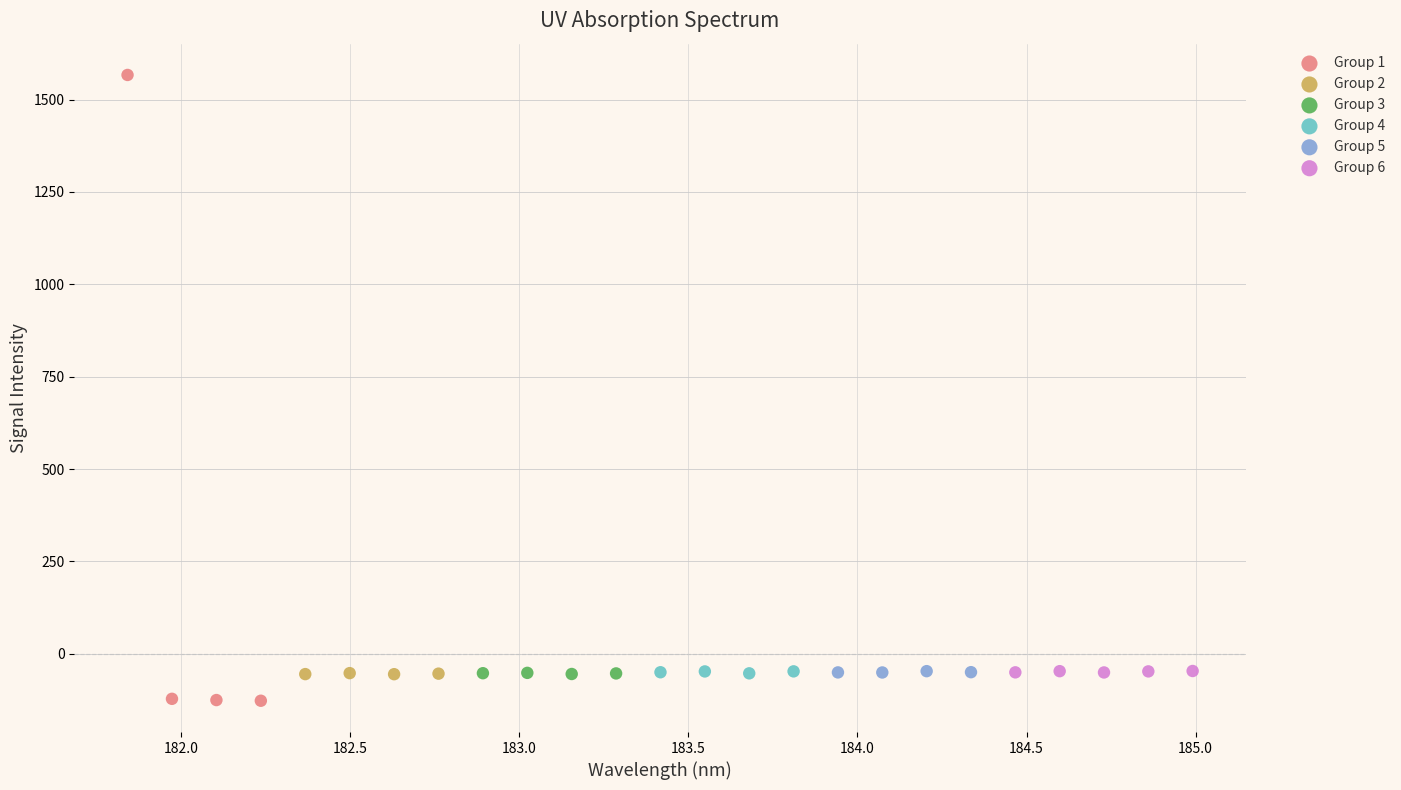

Which series contains the highest Y value?

Group 1